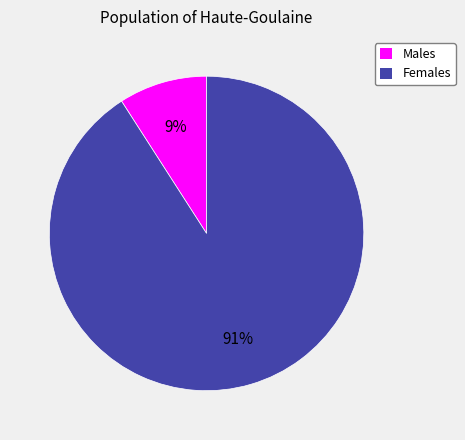

Count the number of slices in the pie.

2